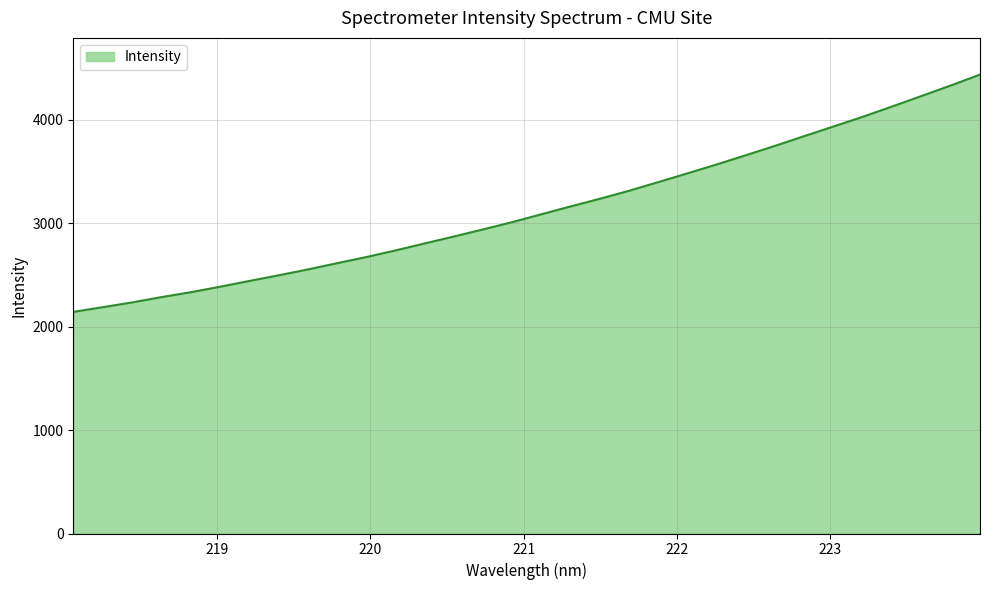

What is the difference between the maximum and minimum values?

2293.1